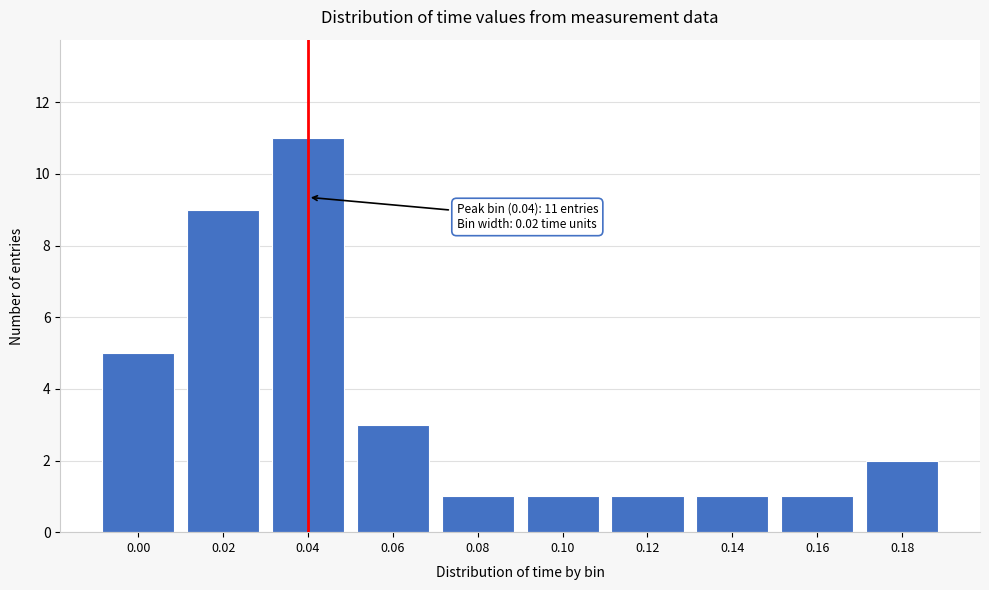

Reading left to right, transcribe all the data shown in this chart.

0.00=5	0.02=9	0.04=11	0.06=3	0.08=1	0.10=1	0.12=1	0.14=1	0.16=1	0.18=2